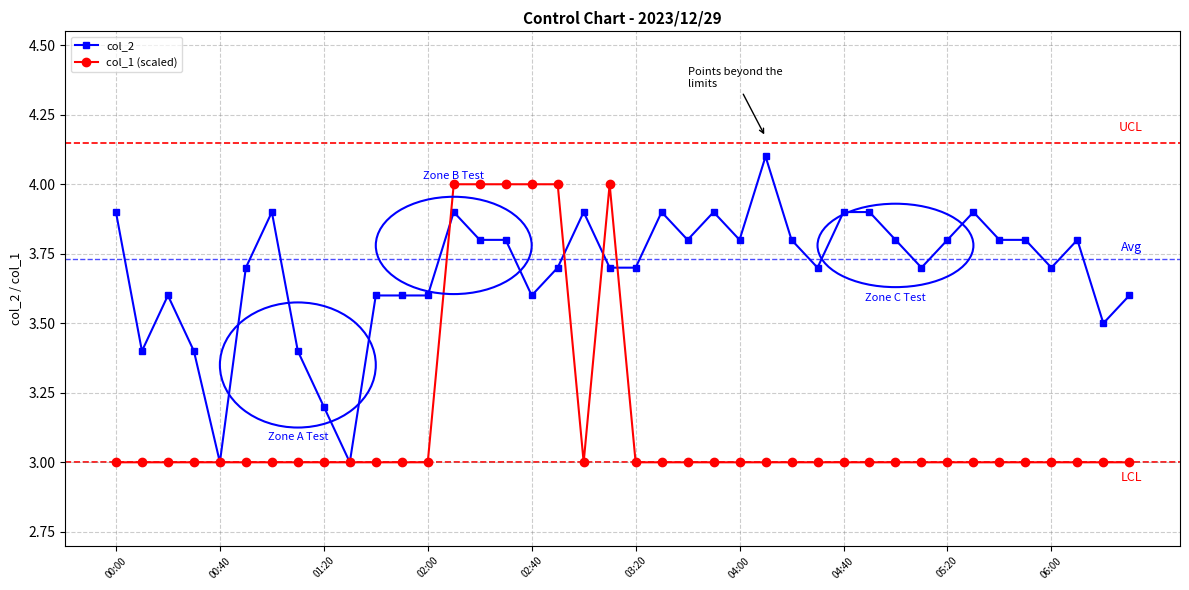

Which series has the largest total across all categories?

col_2